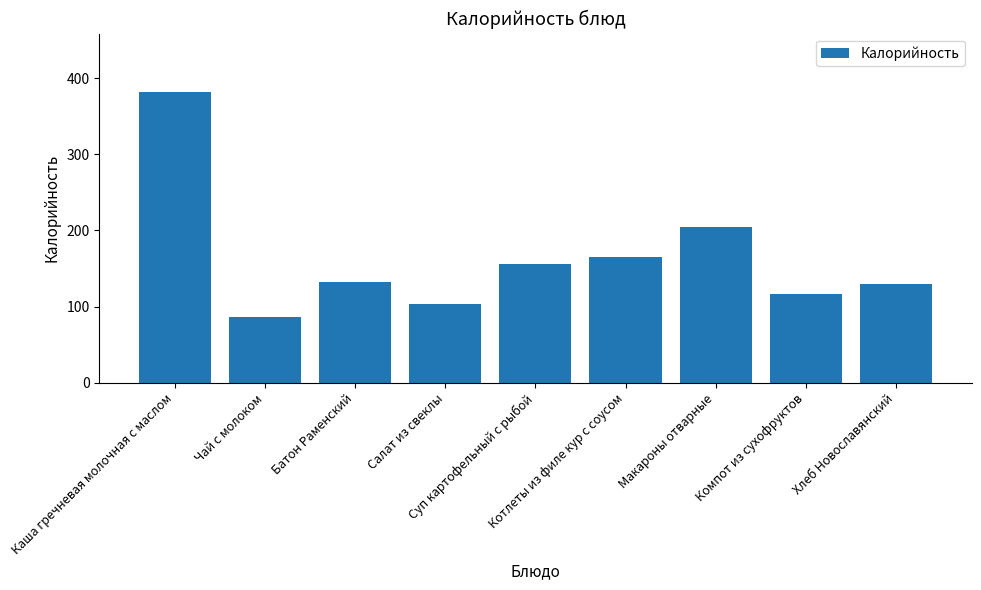

The value at Макароны отварные is 204.0. True or false?

True